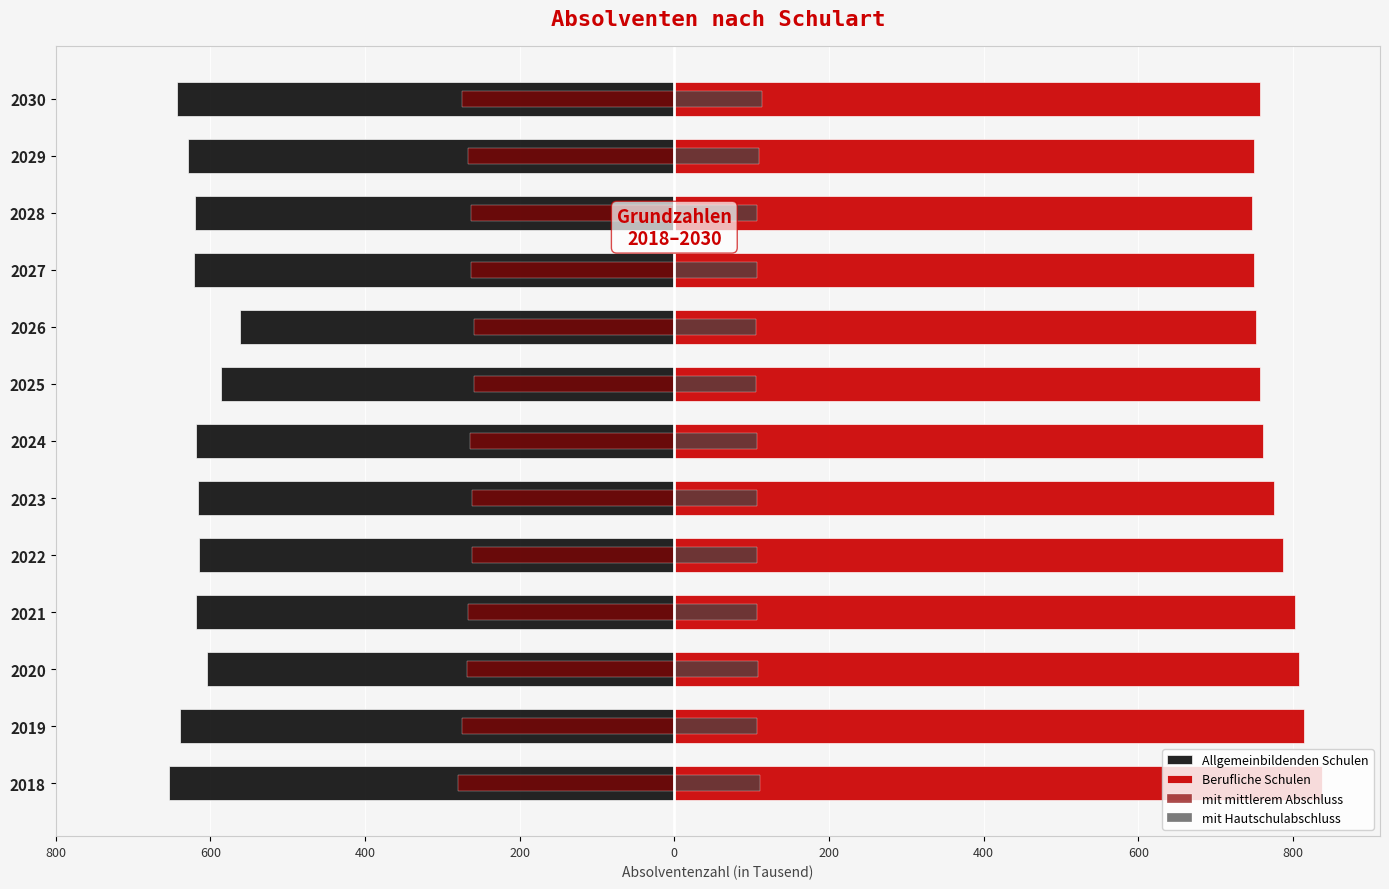

How many bars are there in each group?

4